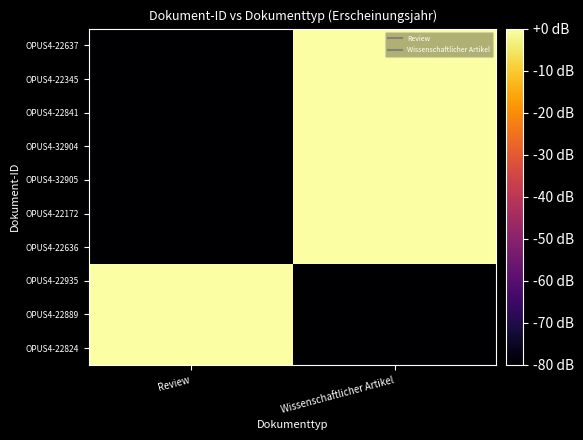

Which category has the highest value across all series?

Review